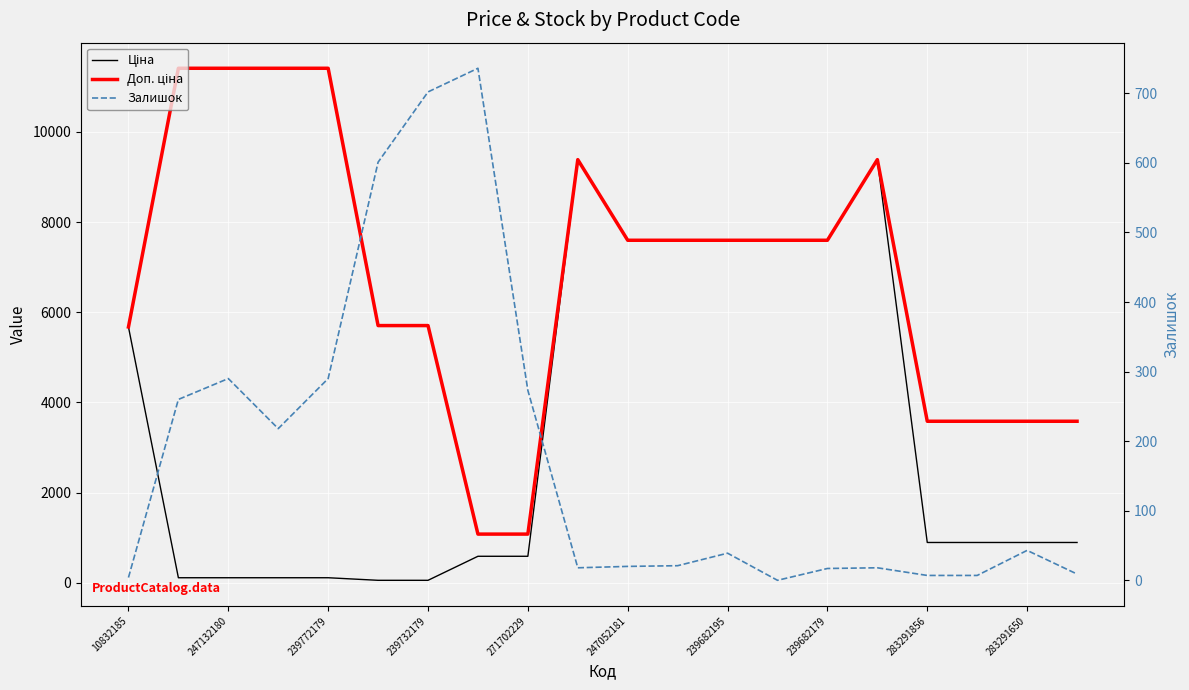

After their last crossing, which series has the higher values: Залишок or Ціна?

Ціна